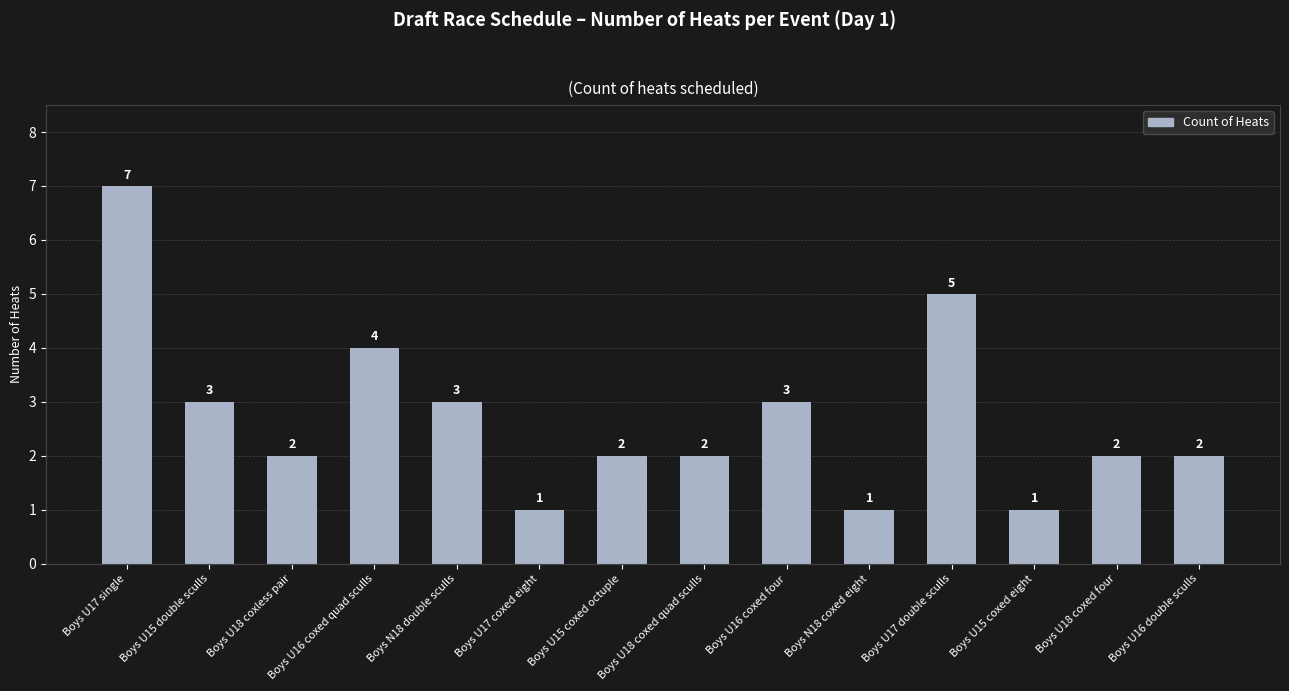

What is the smallest value displayed?

1